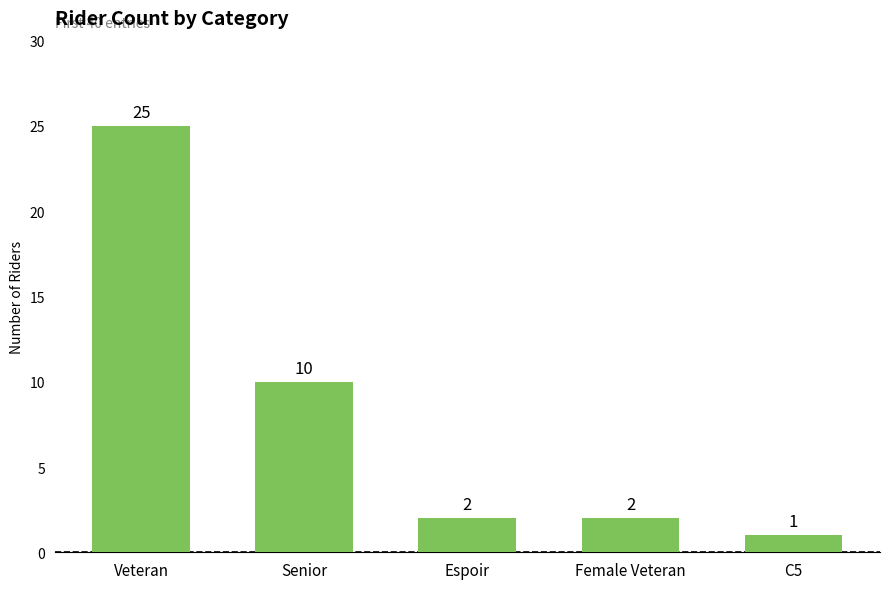

Which has a higher value, Female Veteran or Veteran?

Veteran